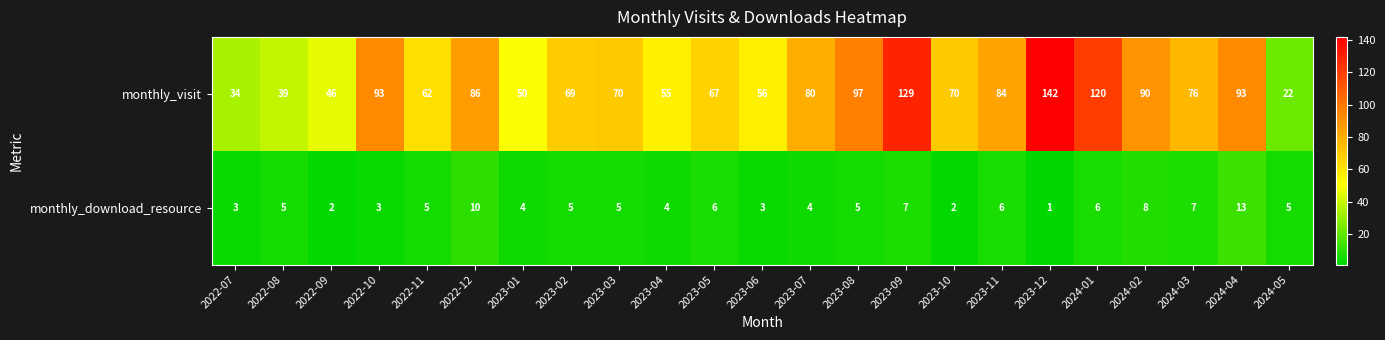

Rank the series at 2023-12 from highest to lowest value.

monthly_visit, monthly_download_resource